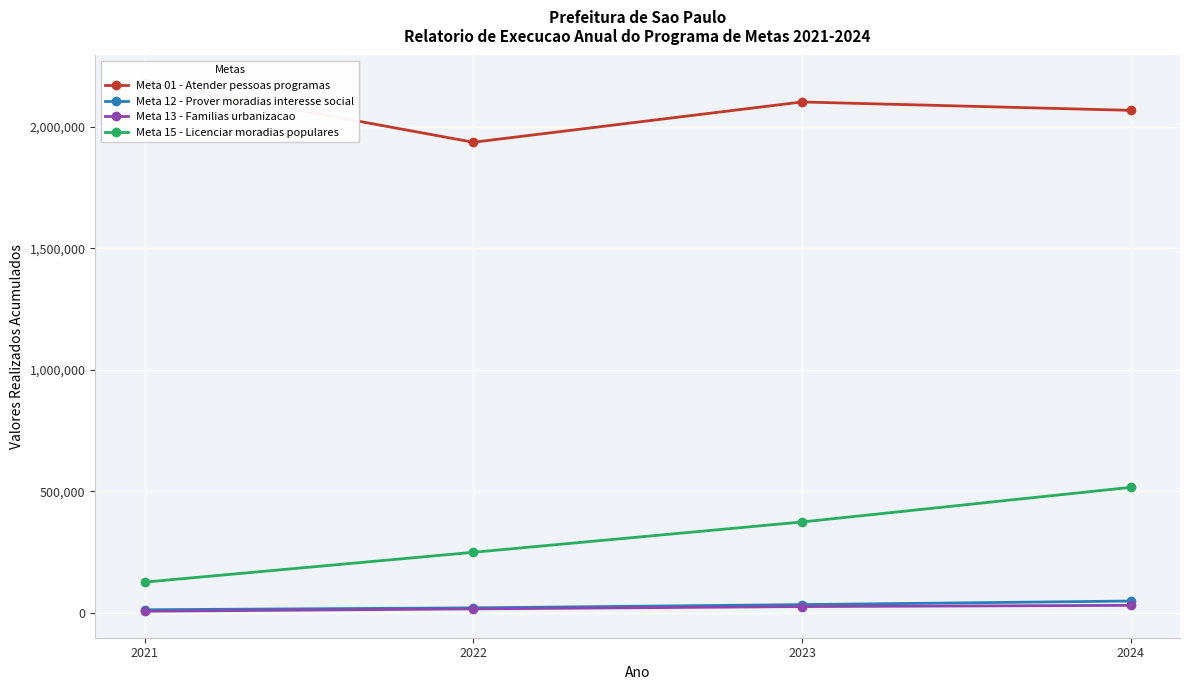

Which series has the largest range (max minus min)?

Meta 15 - Licenciar moradias populares